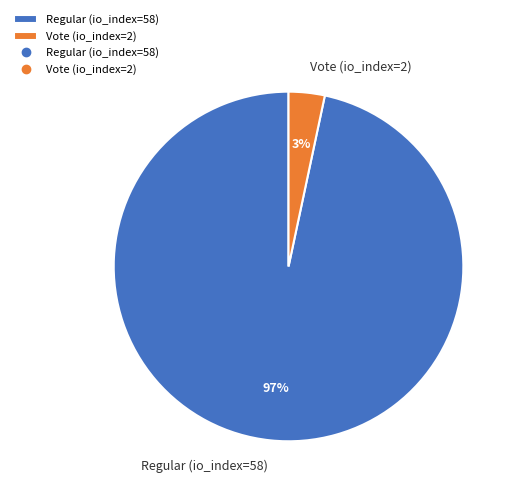

The Vote (io_index=2) slice represents 3% of the pie. True or false?

True